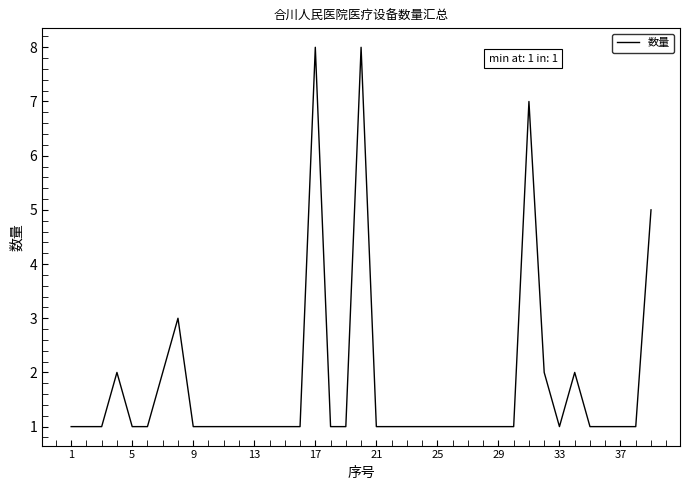

What is the smallest value displayed?

1